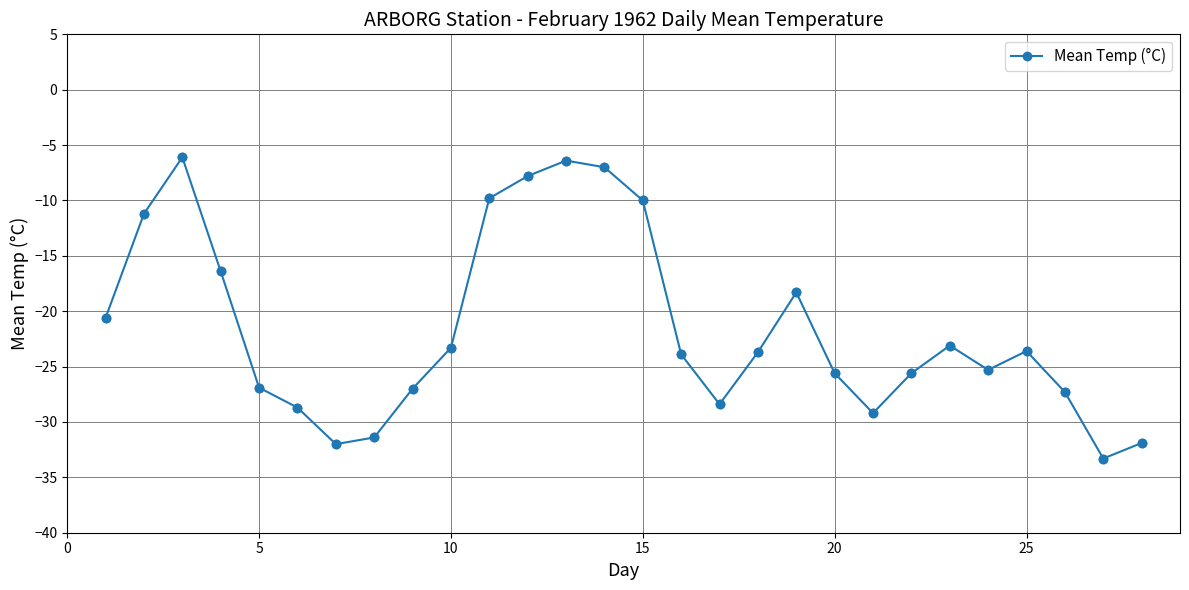

How many interior local peaks (higher than both neighbors) does the data have?

5